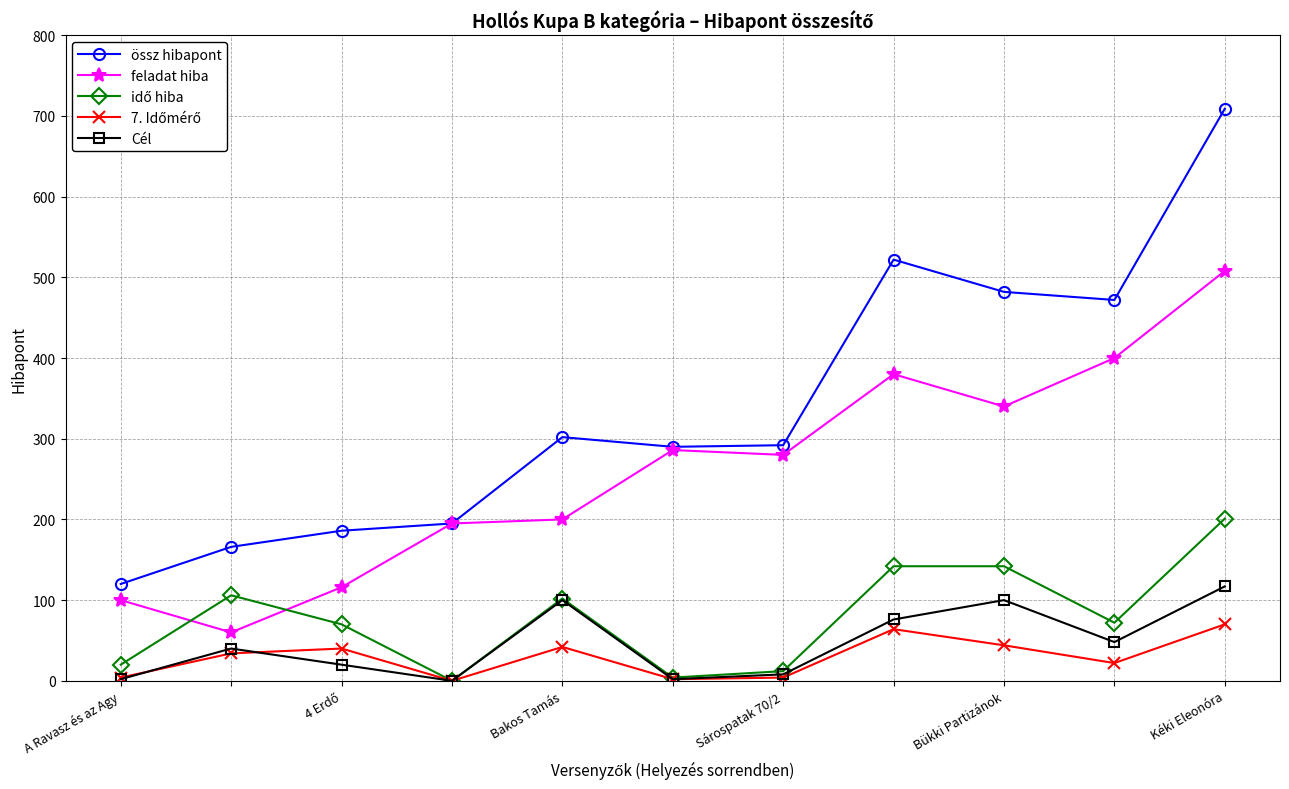

True or false: össz hibapont and Cél intersect in this chart.

False